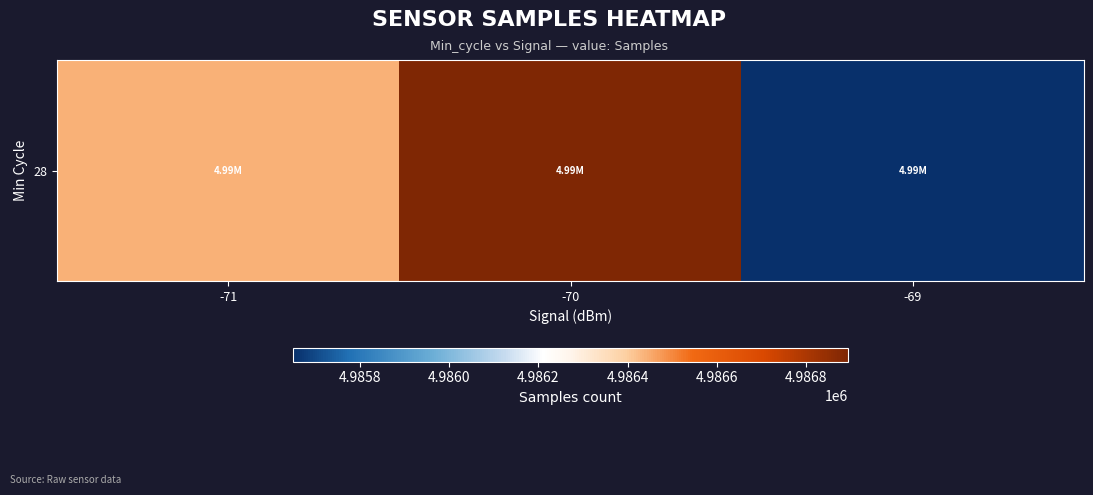

Reading left to right, transcribe all the data shown in this chart.

4986439.8	4986893.4	4985650.7